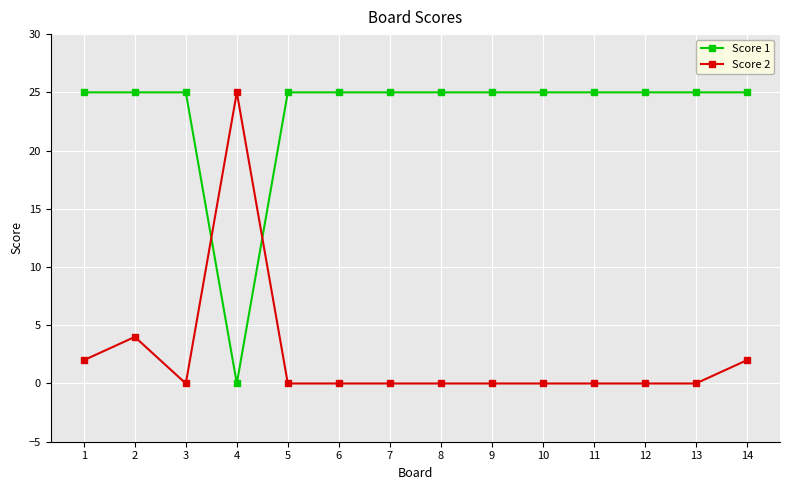

Between 2 and 6, which series saw the biggest shift?

Score 2